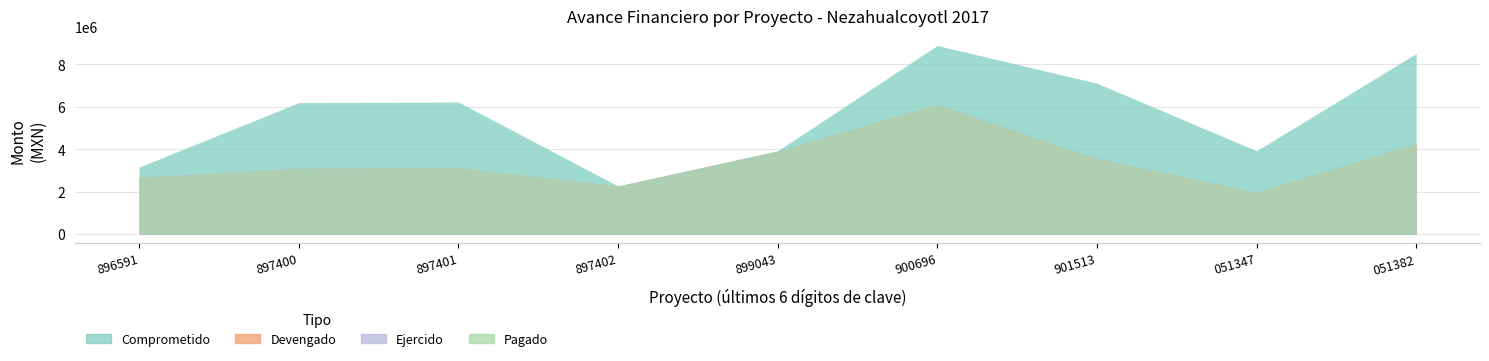

What is the value of the Ejercido point at the 9th from the left?

4259350.8